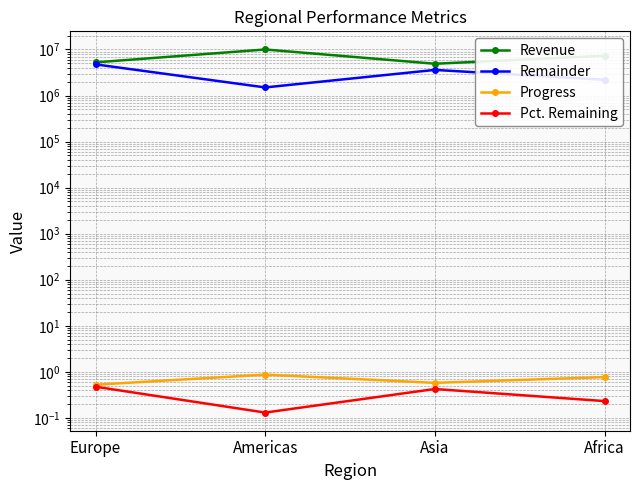

What value does the Remainder series have at Asia?

3600000.0